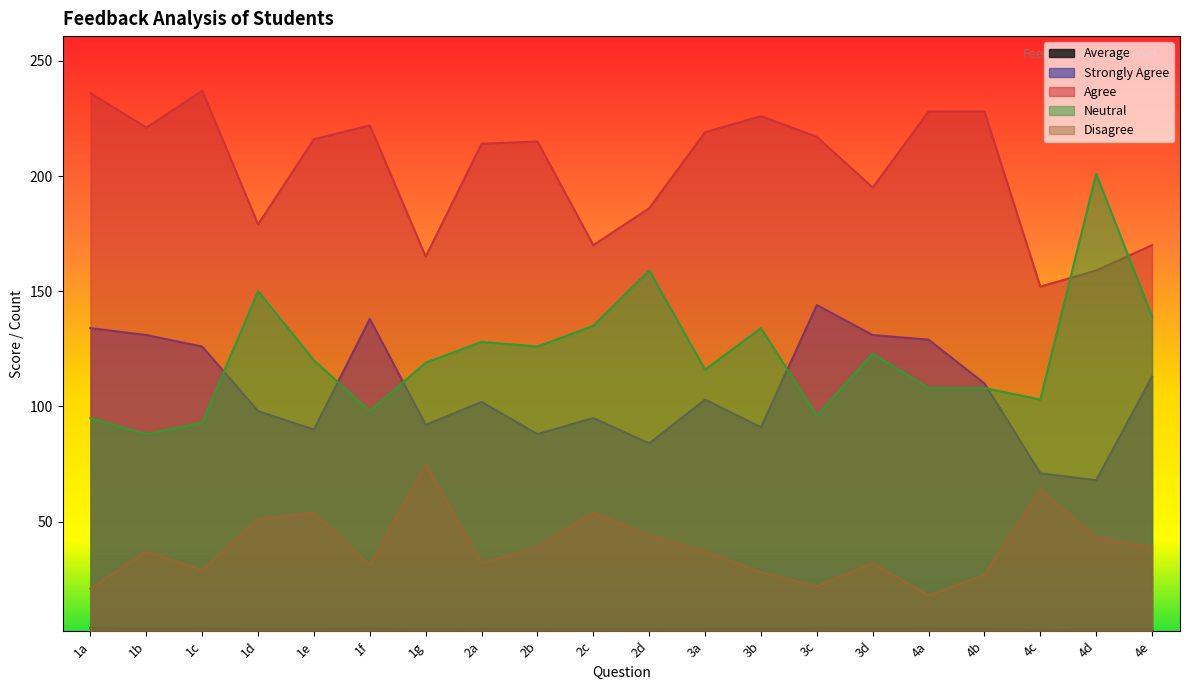

What is the label of the 11th point from the right?

2c